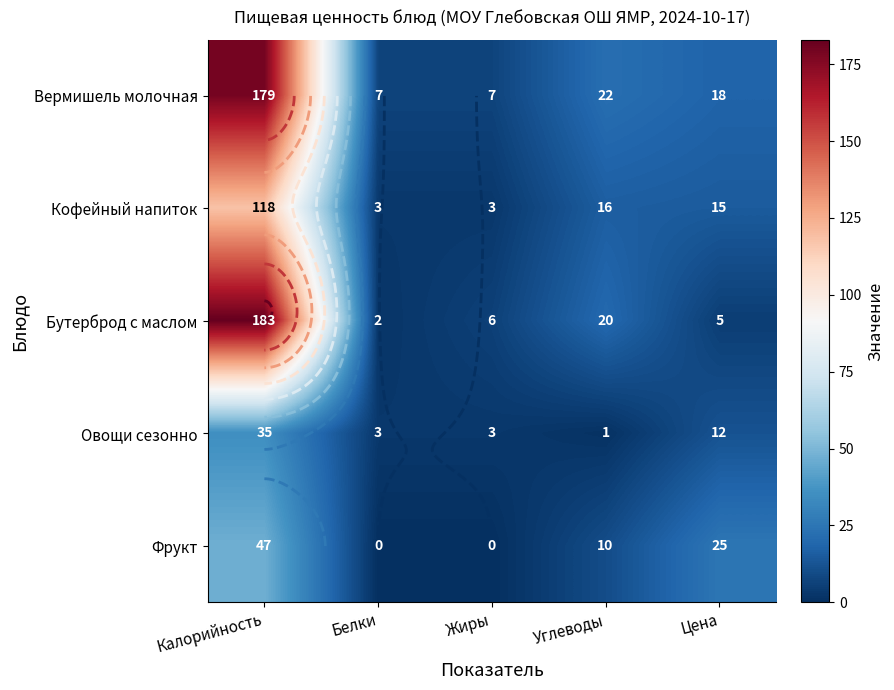

Between Калорийность and Углеводы, which series saw the biggest shift?

Бутерброд с маслом